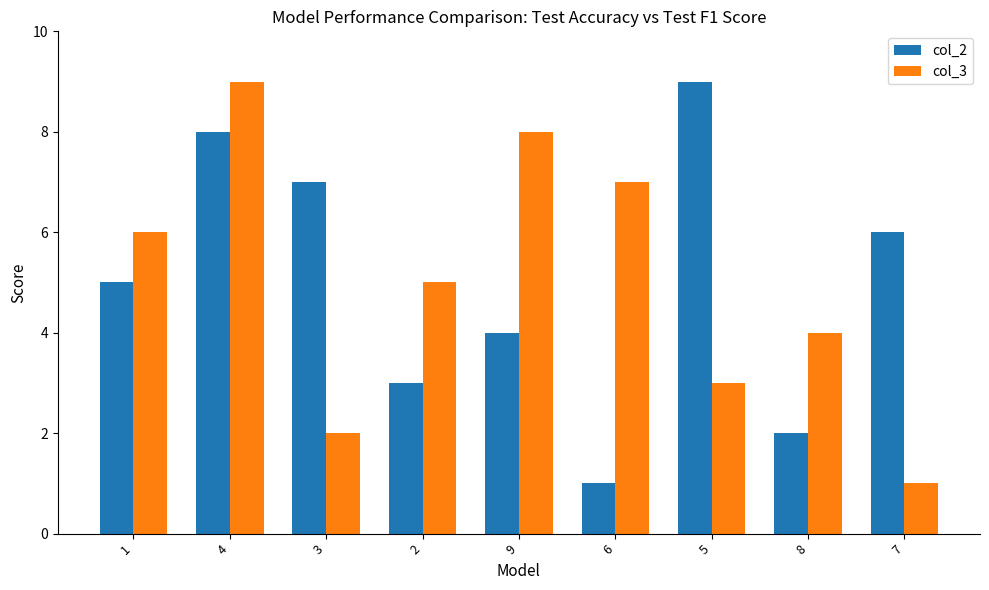

What is the label of the 7th bar from the right?

3